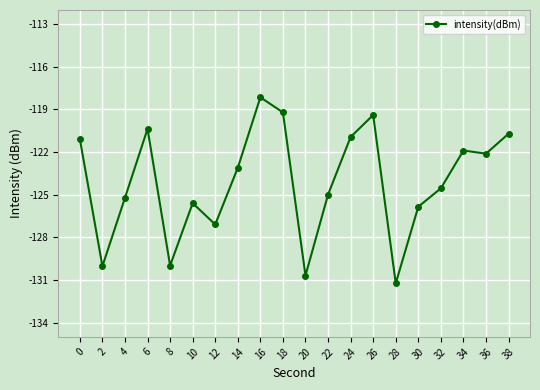

At which category does the chart reach its peak across all series?

16